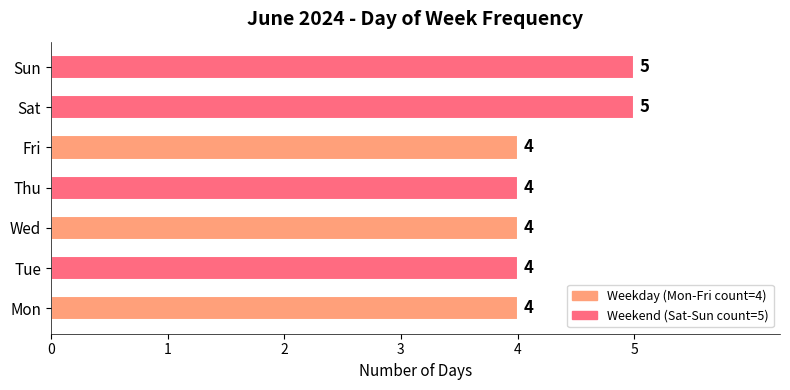

What is the greatest value displayed?

5